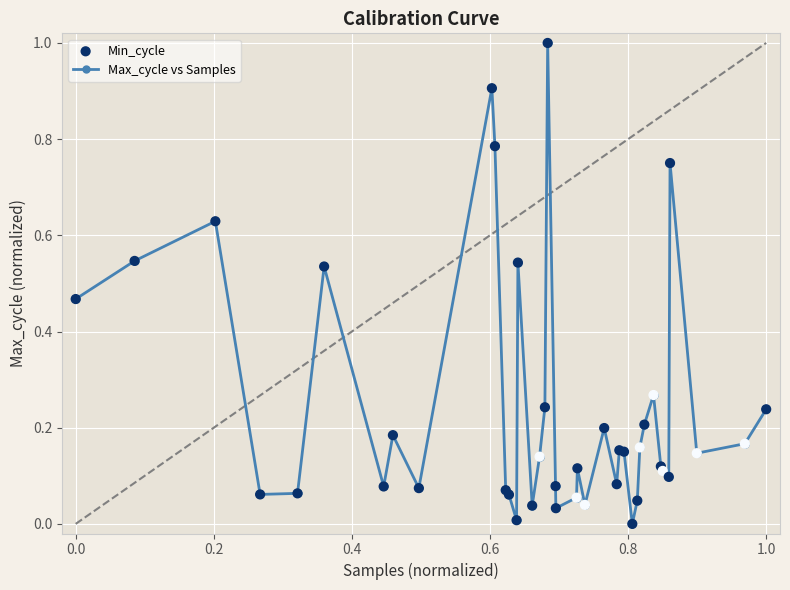

What is the difference between the maximum and minimum values?

1.0